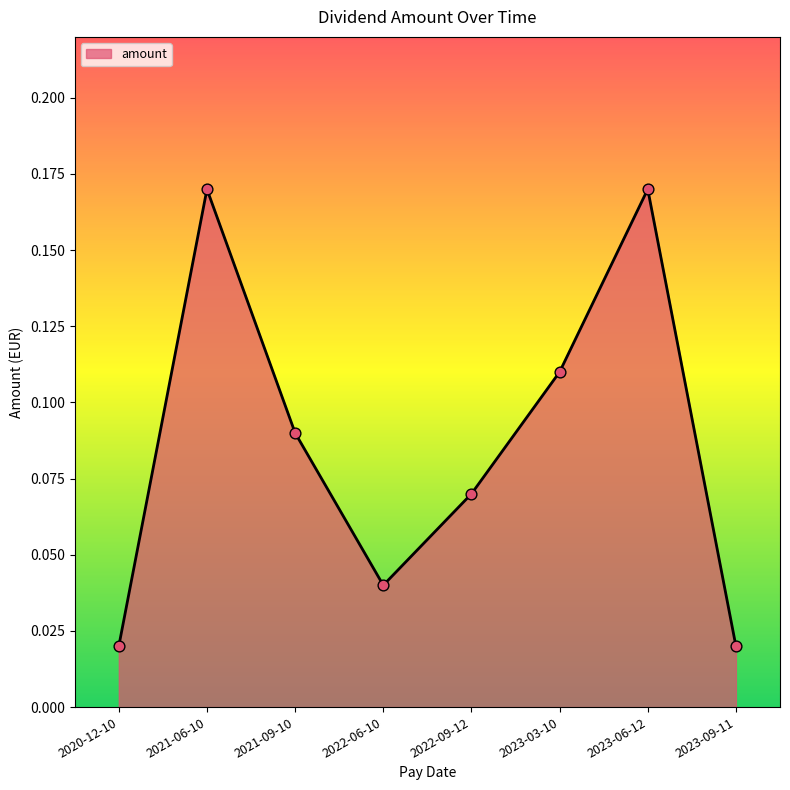

What is the change in value from 2020-12-10 to 2023-03-10?

+0.1